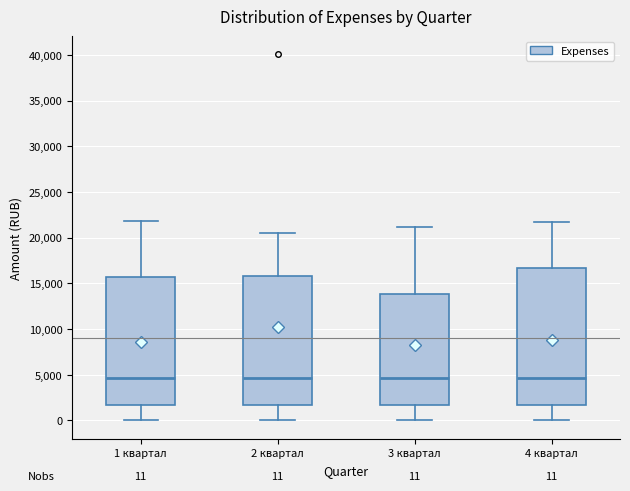

Which box is the tallest, from its lower edge to its upper edge?

4 квартал